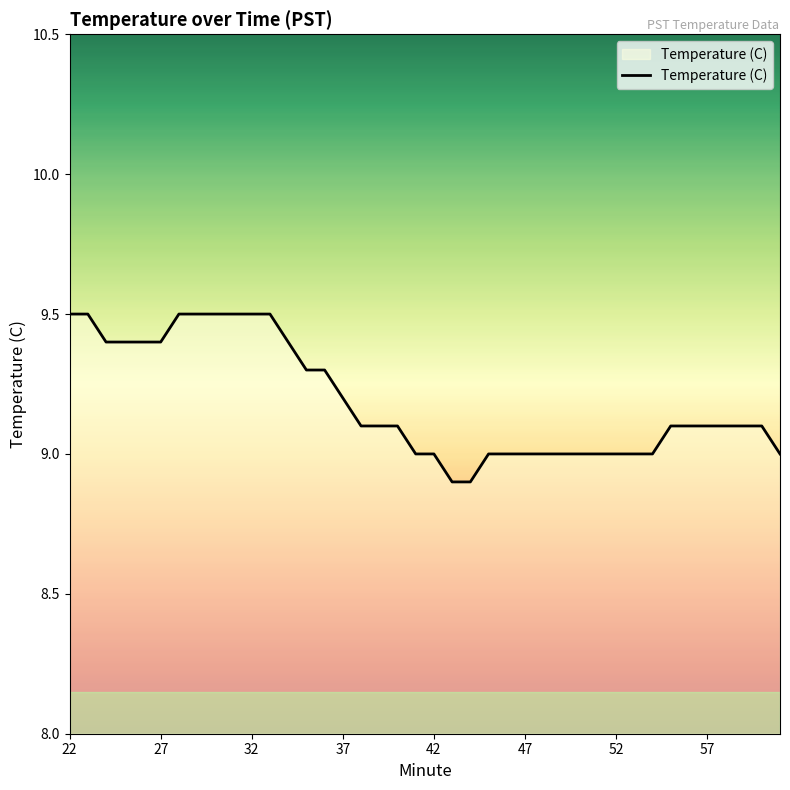

What is the average value?

9.2